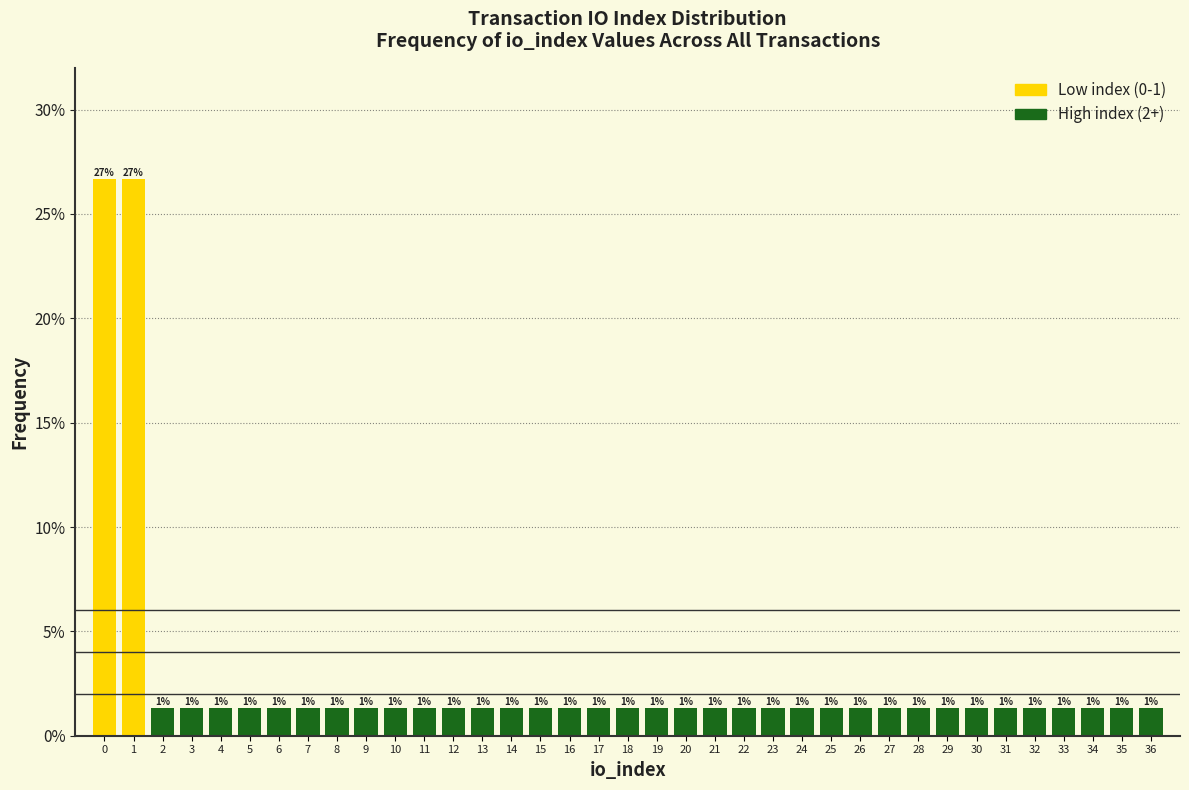

Does the chart contain any negative values?

No